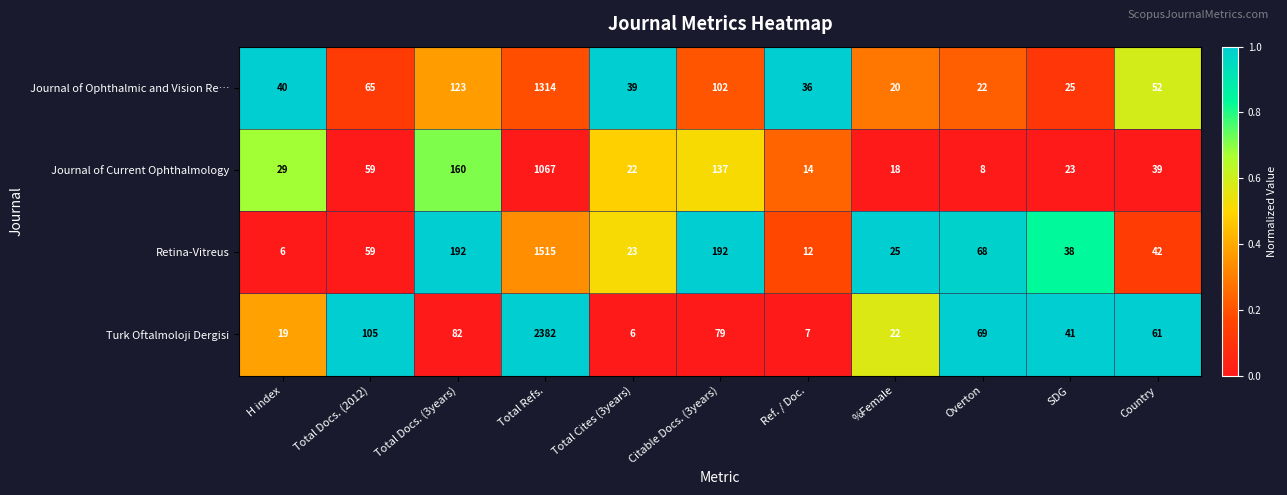

What is the total value across all series at H index?

94